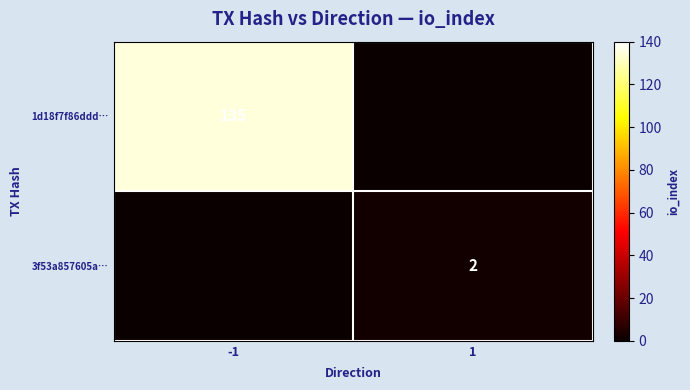

Is it true that 3f53a857605a… equals 1 at 1?

False